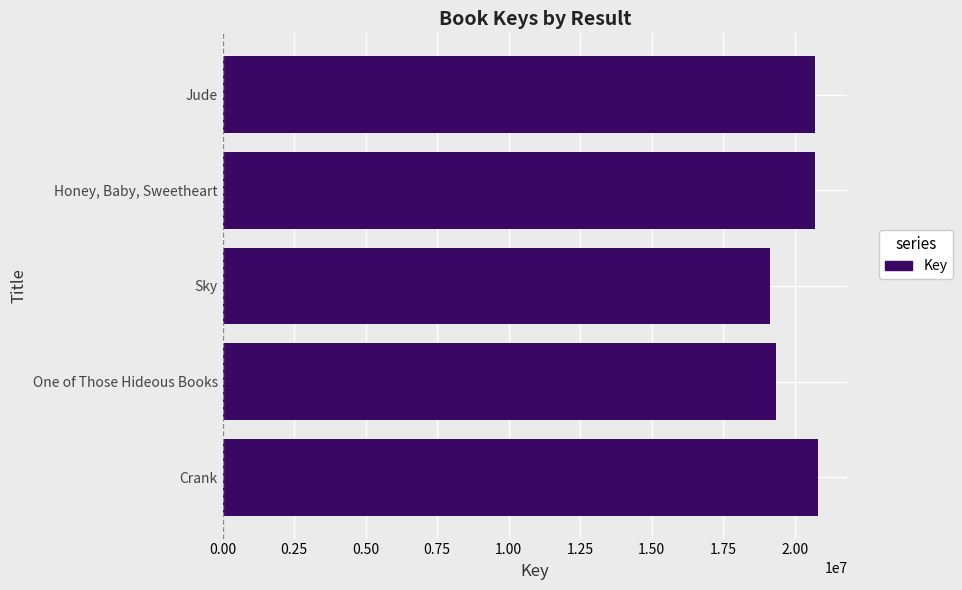

List the labels in order of value, largest first.

Crank, Jude, Honey, Baby, Sweetheart, One of Those Hideous Books, Sky